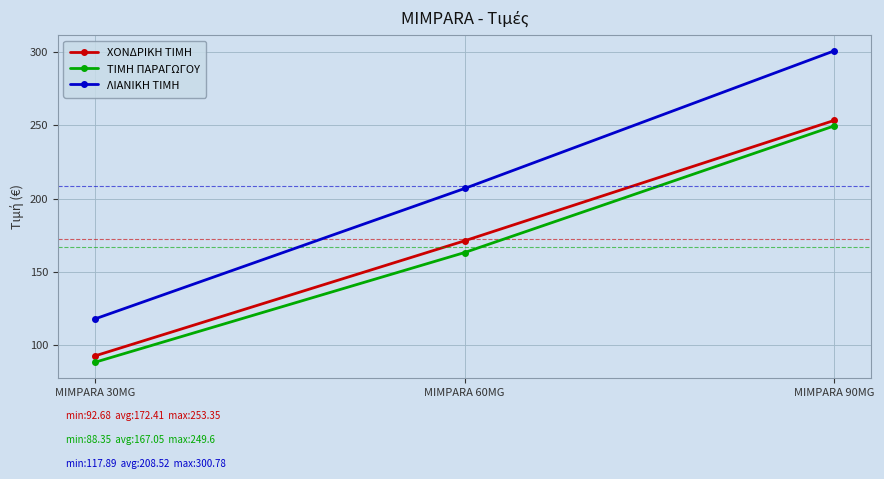

Between MIMPARA 30MG and MIMPARA 60MG, which series saw the biggest shift?

ΛΙΑΝΙΚΗ ΤΙΜΗ